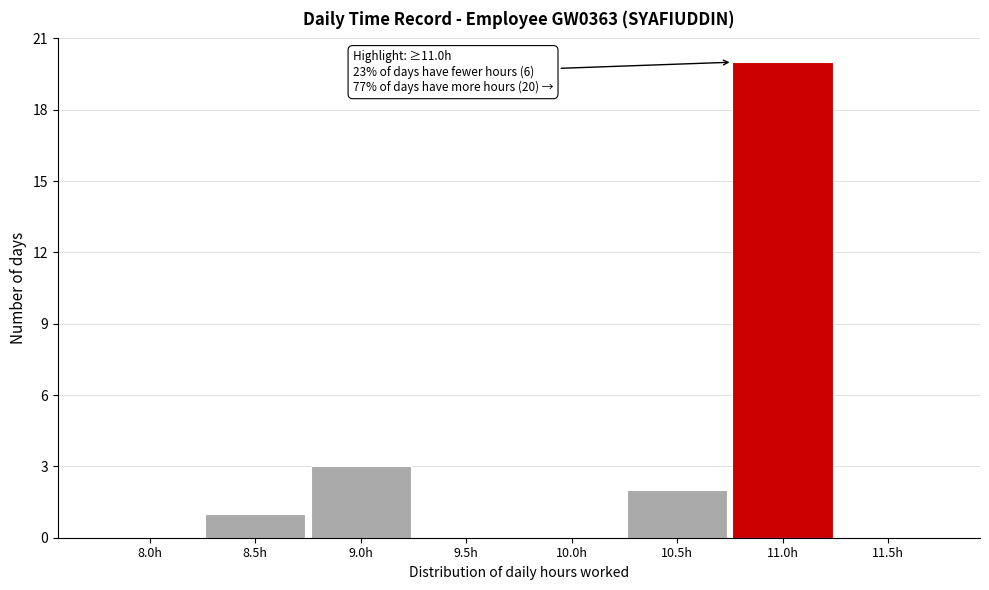

Reading left to right, transcribe all the data shown in this chart.

8.0h=0	8.5h=1	9.0h=3	9.5h=0	10.0h=0	10.5h=2	11.0h=20	11.5h=0